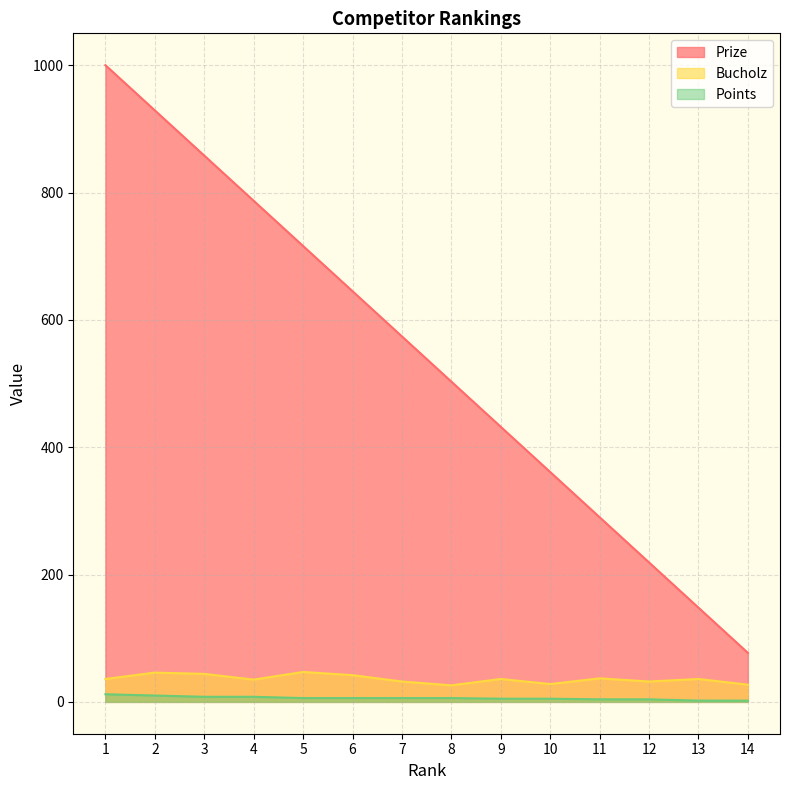

What are all the series names shown in the legend?

Prize, Bucholz, Points